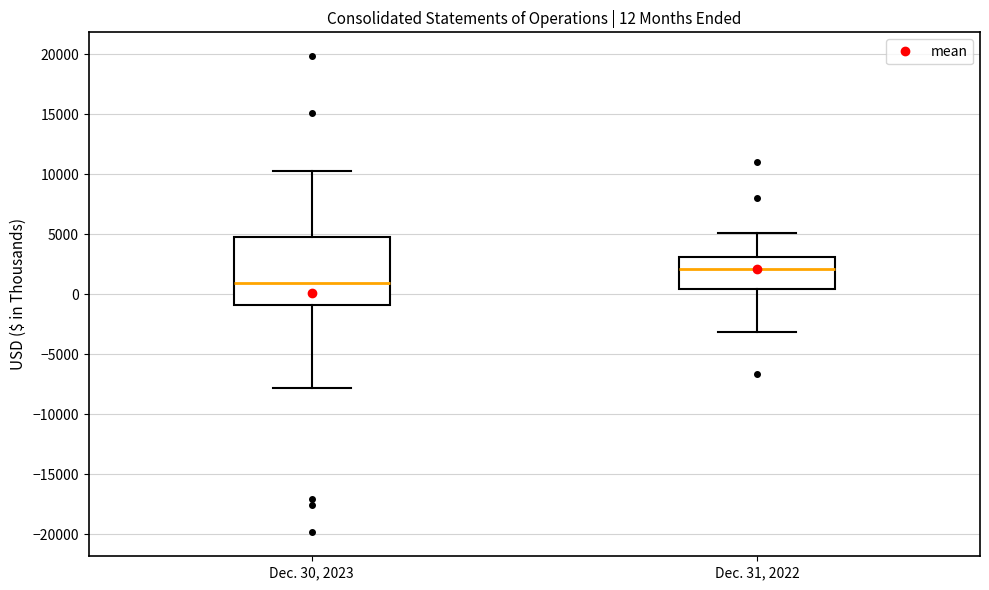

Which box is the tallest, from its lower edge to its upper edge?

Dec. 30, 2023